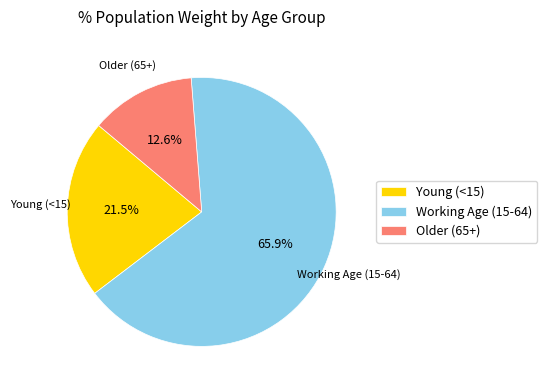

What percentage is NOT represented by Older (65+)?

87.4%